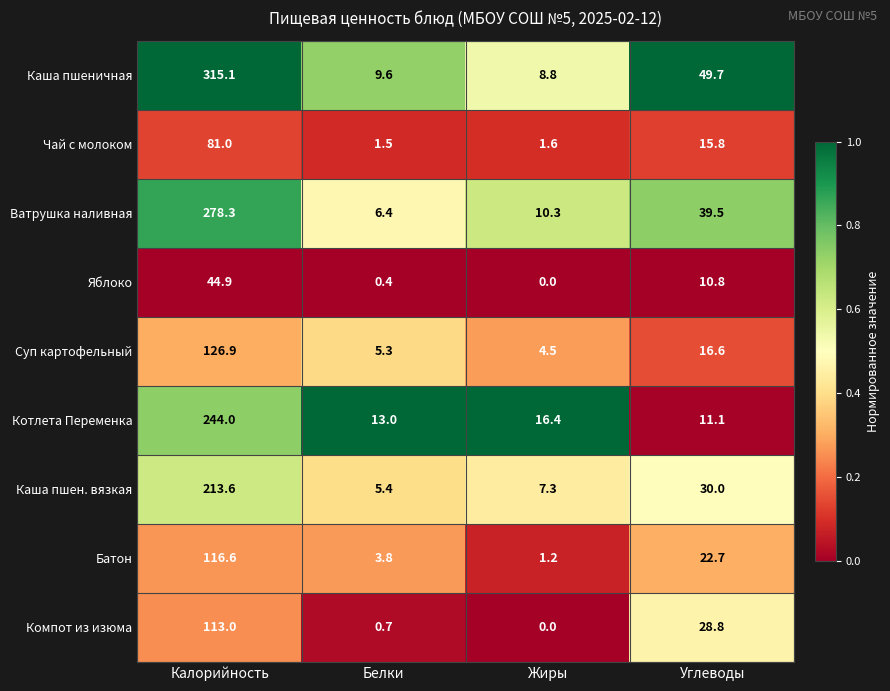

Which series has the largest range (max minus min)?

Каша пшеничная